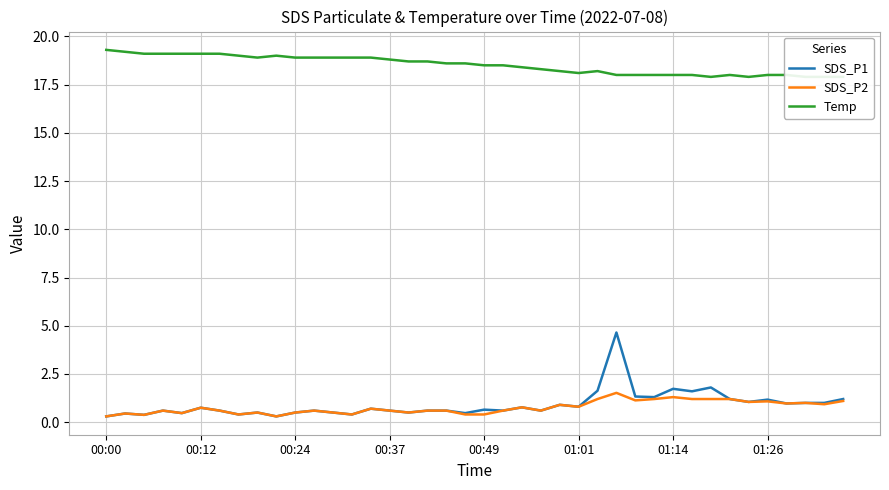

True or false: SDS_P2 and SDS_P1 cross at least once.

False